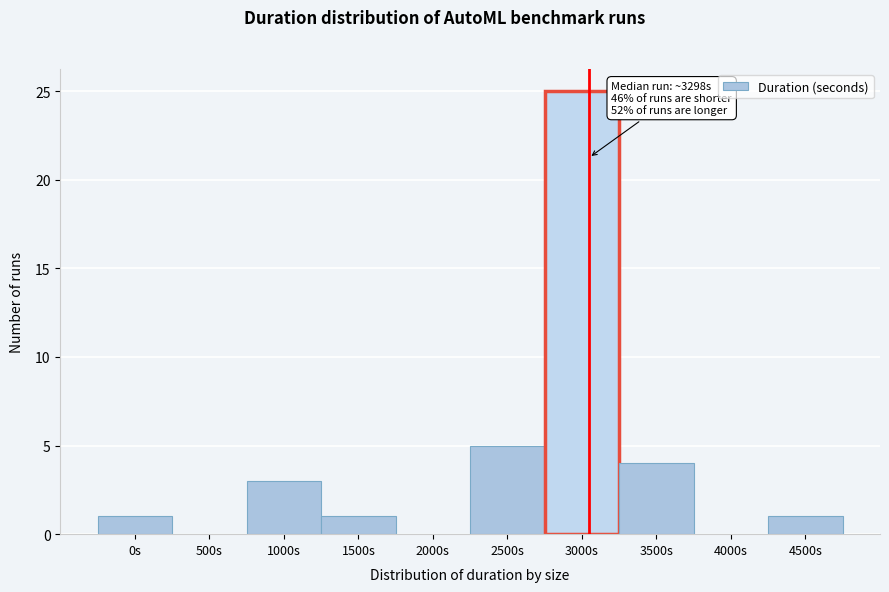

Reading right to left, what are all the values shown in this chart?

4500s=1	4000s=0	3500s=4	3000s=25	2500s=5	2000s=0	1500s=1	1000s=3	500s=0	0s=1